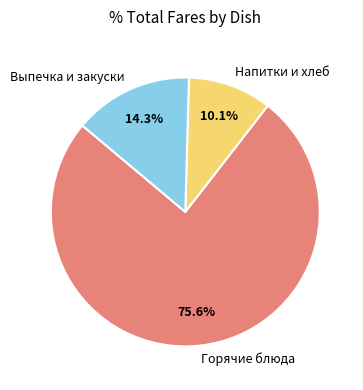

Does Горячие блюда account for over 50% of the chart?

Yes